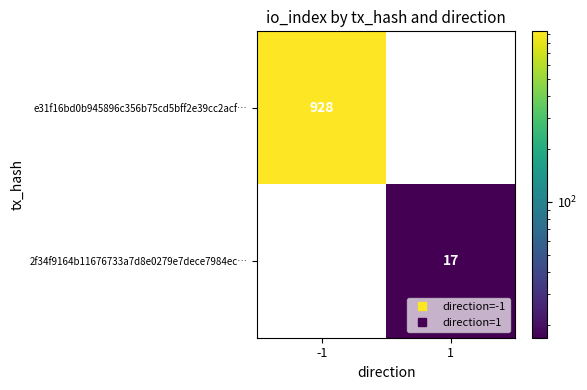

Read the 2f34f9164b11676733a7d8e0279e7dece7984ec… value at 1.

17